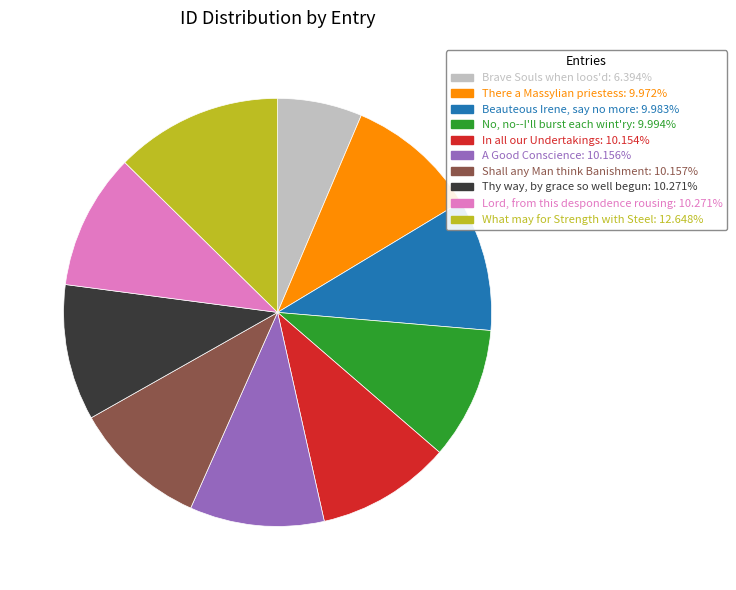

Which category has the biggest portion of the pie?

What may for Strength with Steel